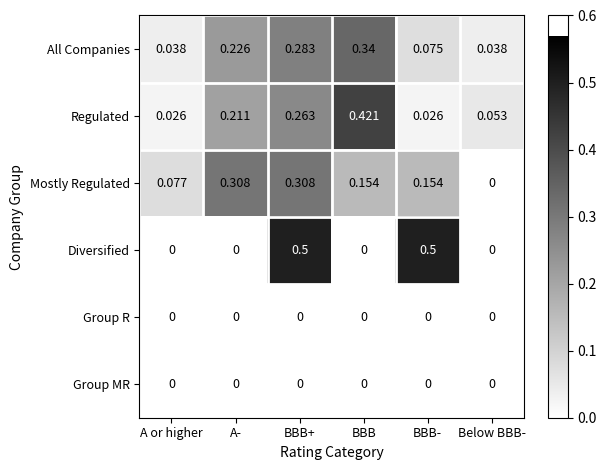

Which series has the largest total across all categories?

Mostly Regulated